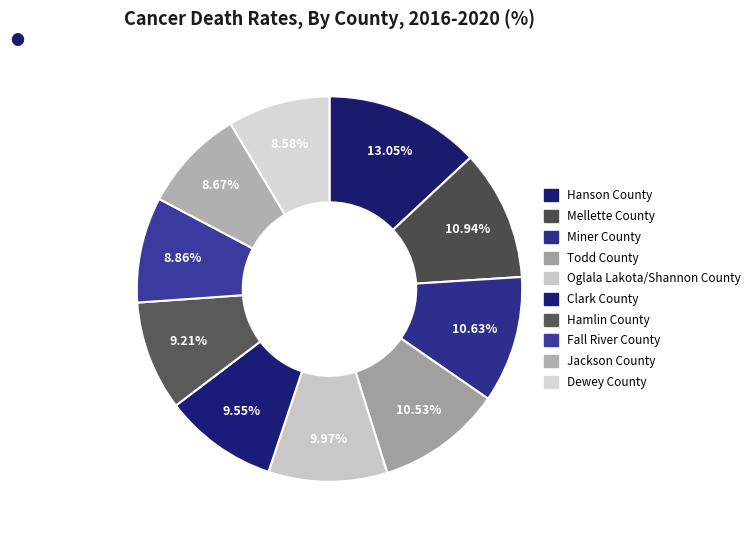

Is it true that Hanson County is 23% of the pie?

False